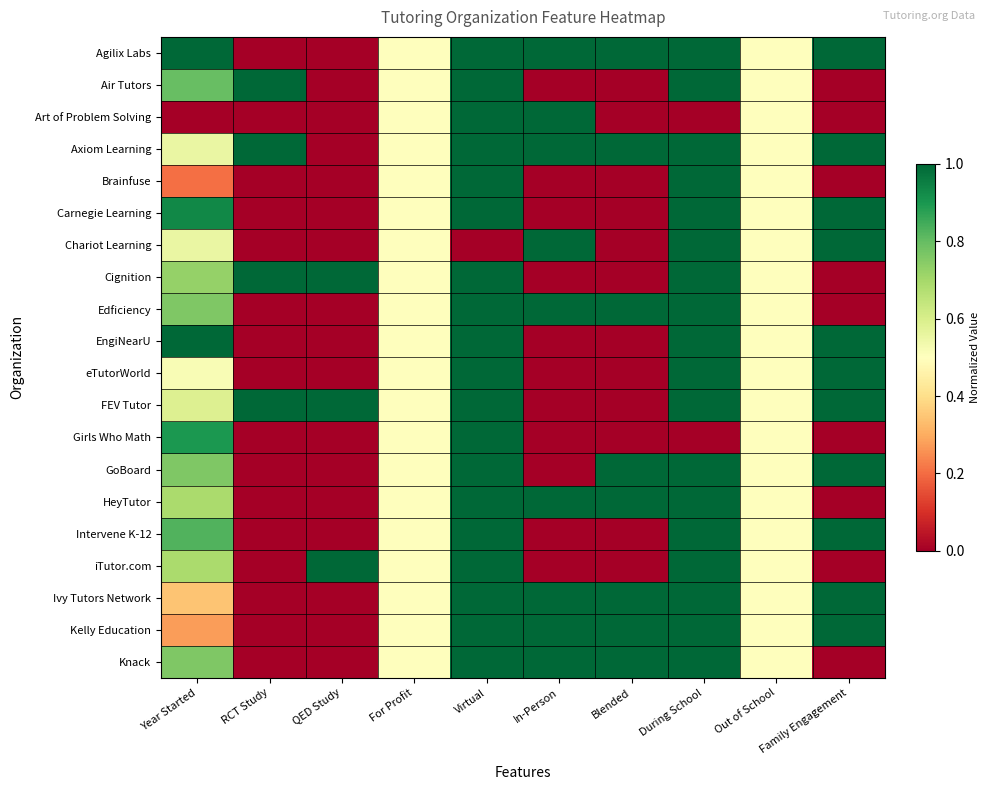

Which series changed the most between QED Study and During School?

Agilix Labs